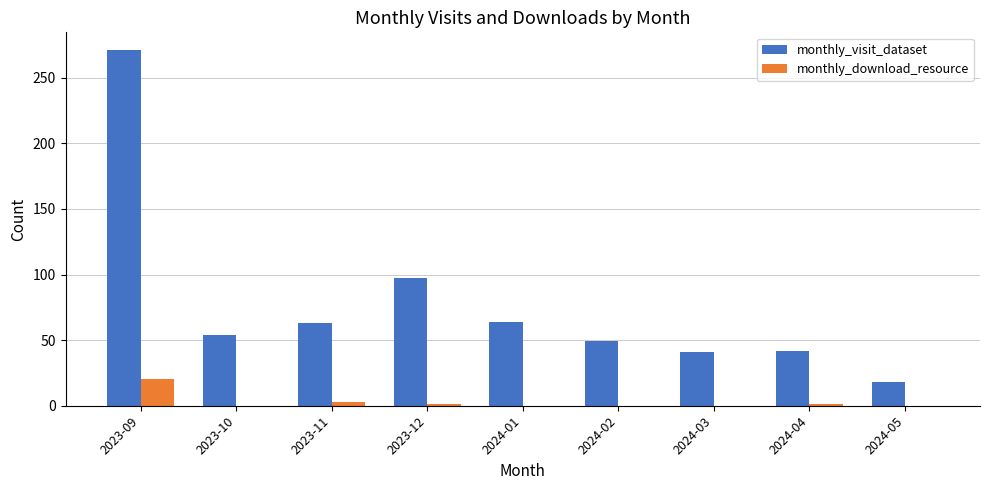

At which label does monthly_visit_dataset reach its peak?

2023-09